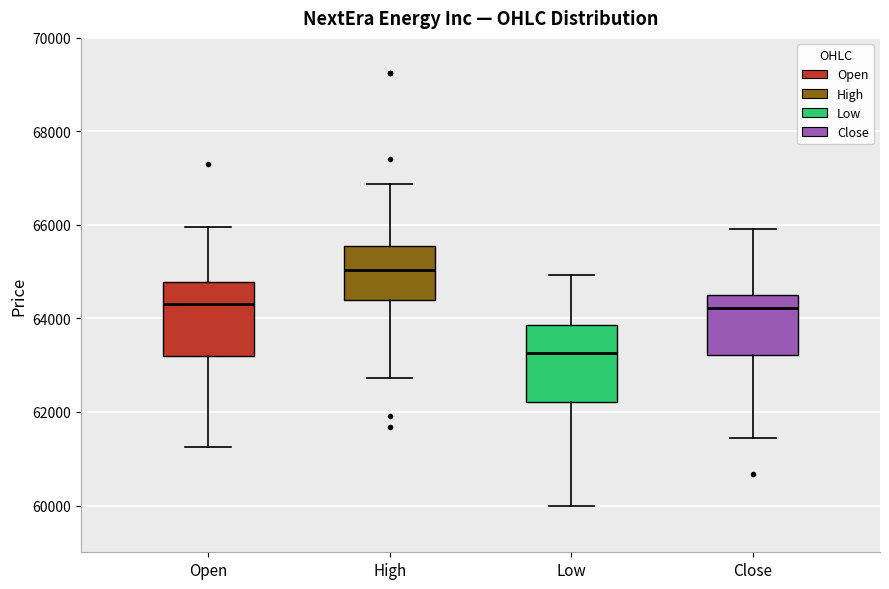

Reading left to right, read every box against the y-axis: the position of its median line, the range the box covers, and the ends of its whiskers. The values are not printed on the chart, so give them approximately, as read against the axis.

Open: median 64400, box 63200 to 64800, whiskers 61200 to 66000
High: median 65000, box 64400 to 65600, whiskers 62800 to 66800
Low: median 63200, box 62200 to 63800, whiskers 60000 to 65000
Close: median 64200, box 63200 to 64600, whiskers 61400 to 66000